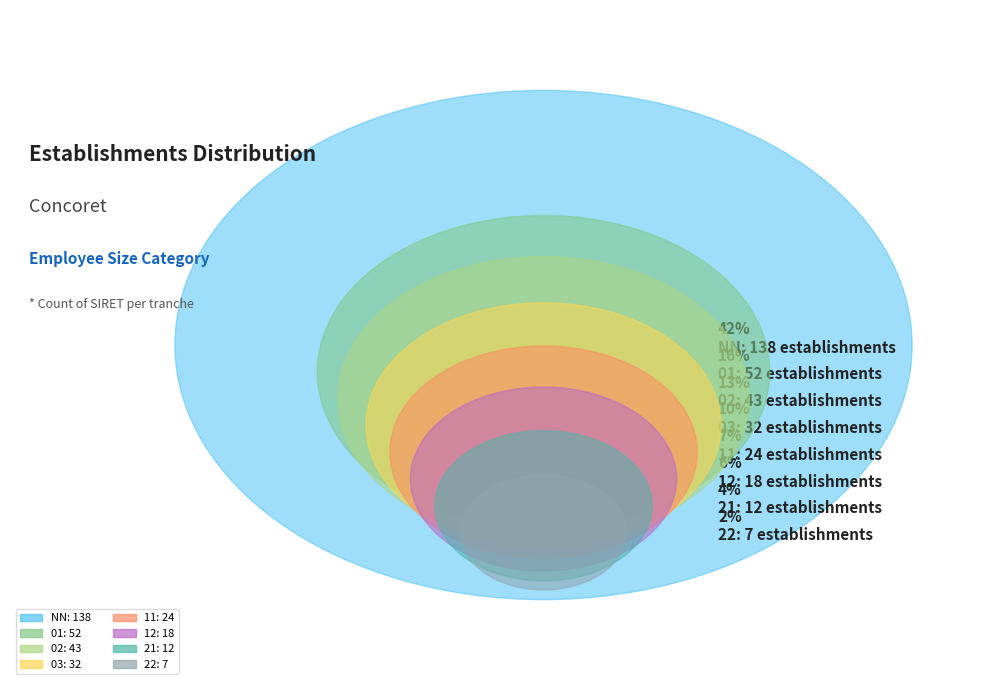

Combined, what portion of the pie is 11 and 03?

17.2%